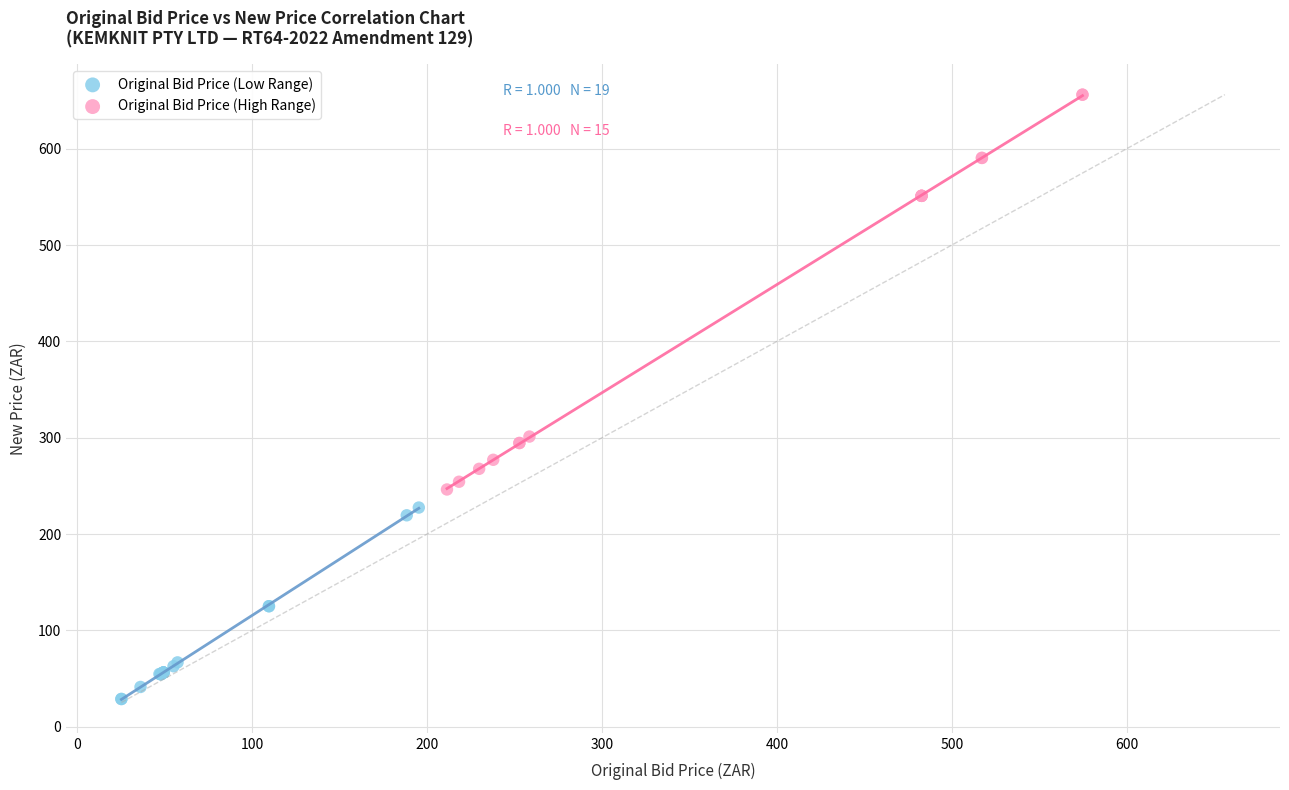

Which series reaches the maximum Y coordinate?

Original Bid Price (High Range)